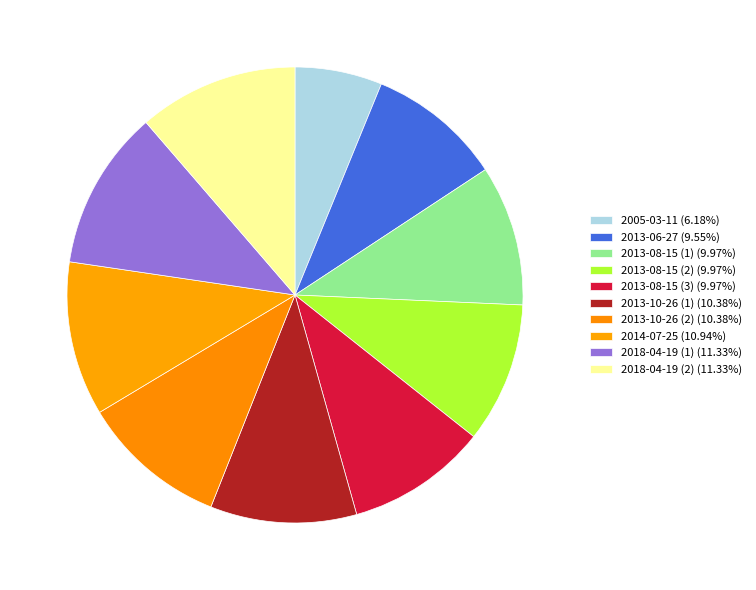

How many segments does this pie chart have?

10